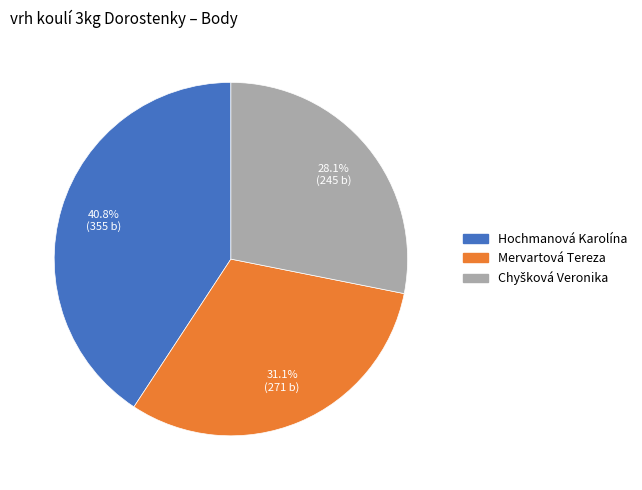

Approximately how many times larger is the value at Mervartová Tereza compared to Hochmanová Karolína?

0.8